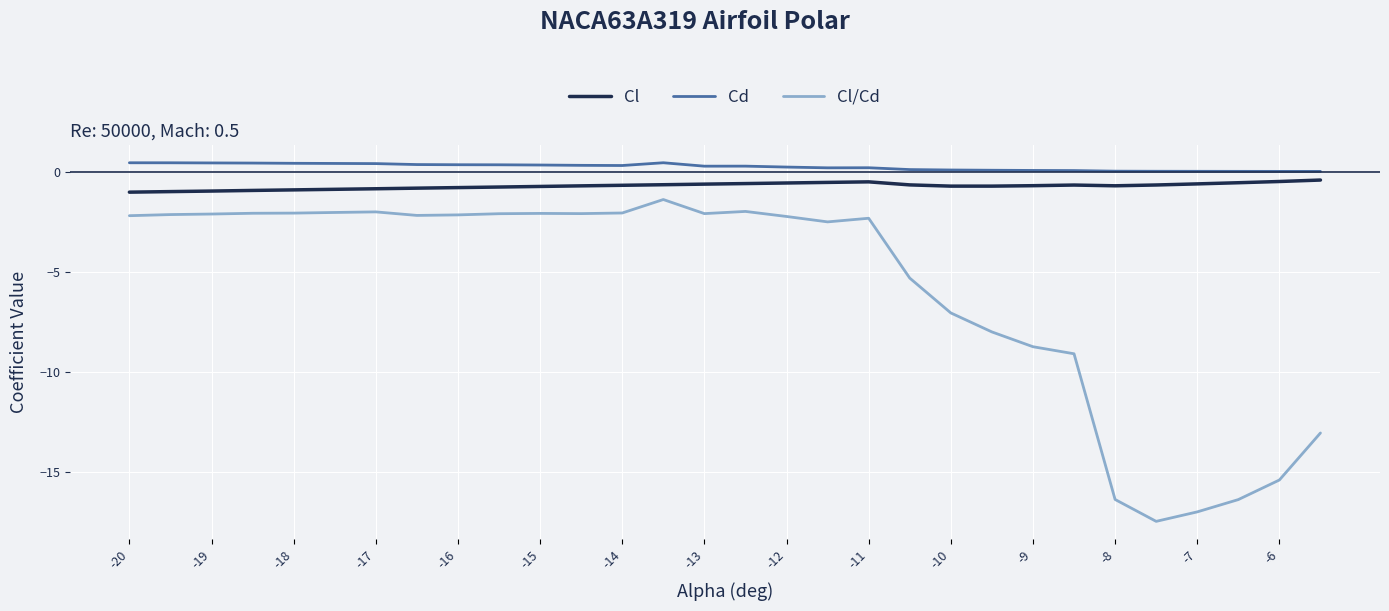

What is the difference between the maximum and minimum values in the Cl/Cd series?

16.1